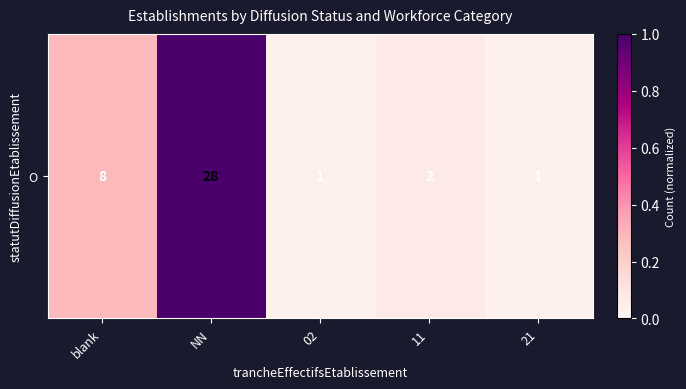

Reading left to right, transcribe all the data shown in this chart.

0.3	1.0	0.0	0.1	0.0